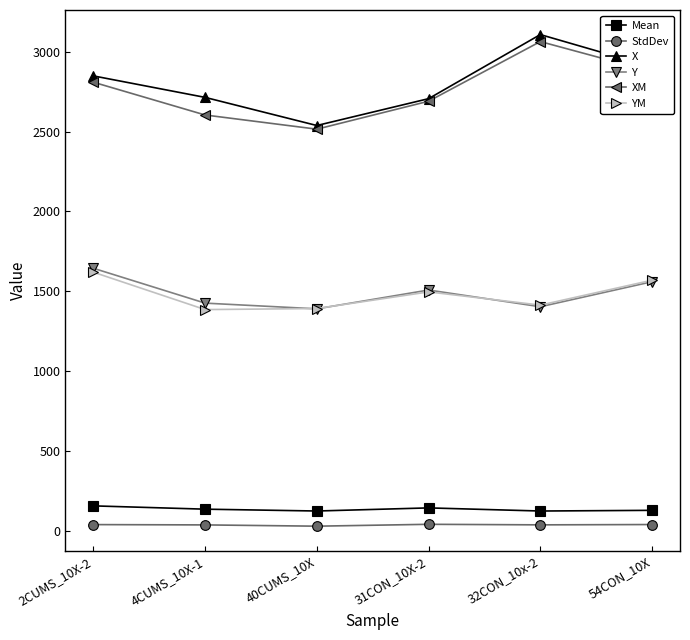

How many lines are shown in the chart?

6